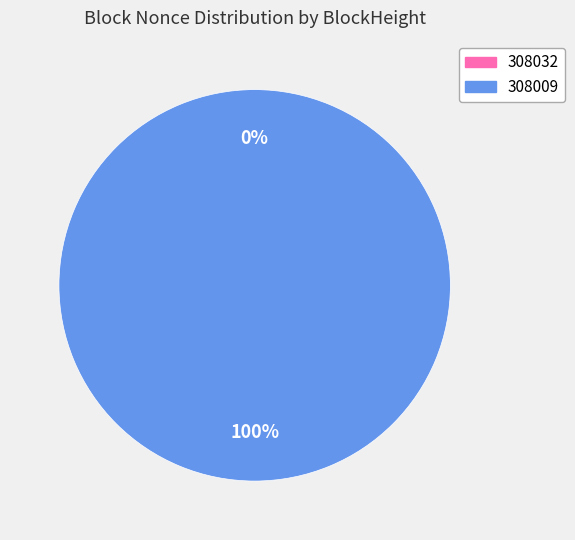

Do 308032 and 308009 together represent more than half of the pie?

Yes